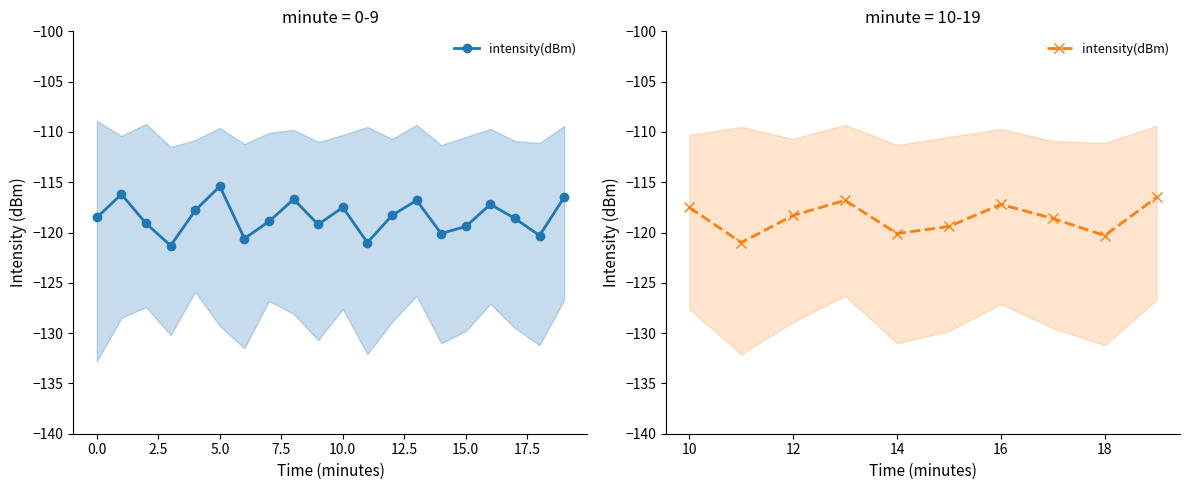

Reading right to left, transcribe all the data shown in this chart.

-116.5	-120.3	-118.6	-117.2	-119.4	-120.1	-116.8	-118.3	-121.0	-117.5